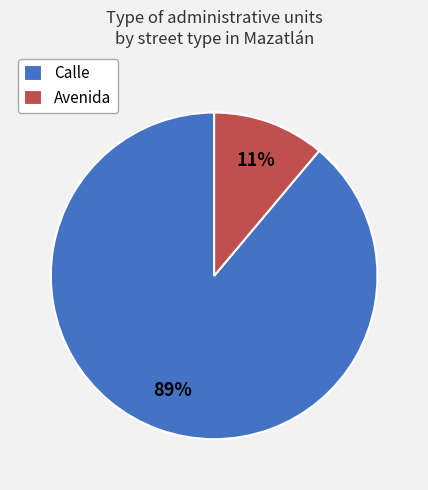

Which slice is the smallest?

Avenida